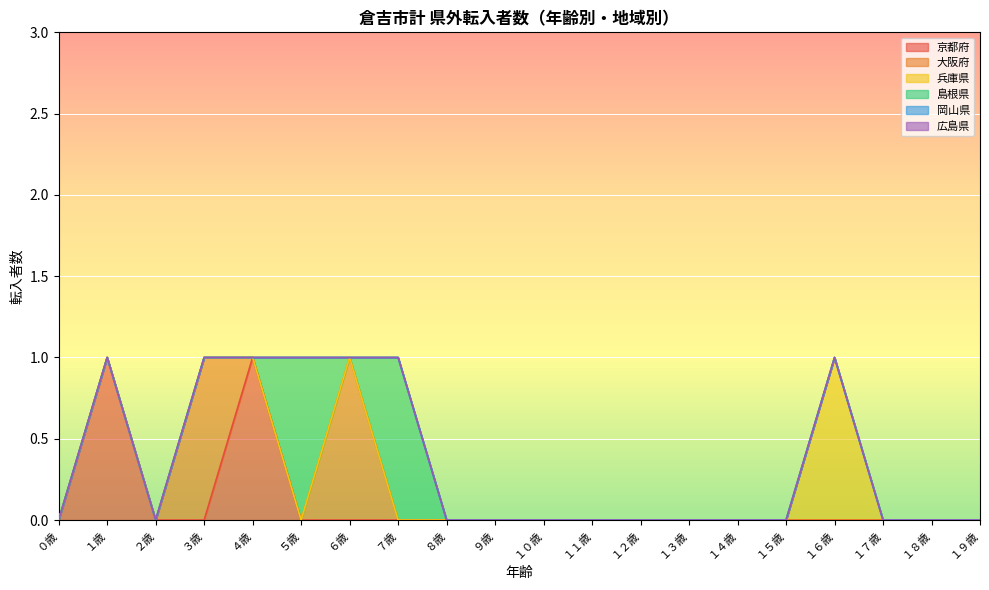

Rank the series by their maximum value, from lowest to highest.

岡山県, 広島県, 京都府, 大阪府, 兵庫県, 島根県